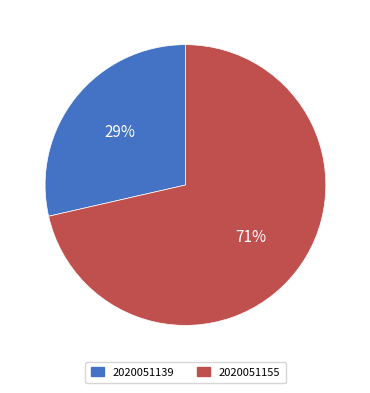

What is the majority slice?

2020051155